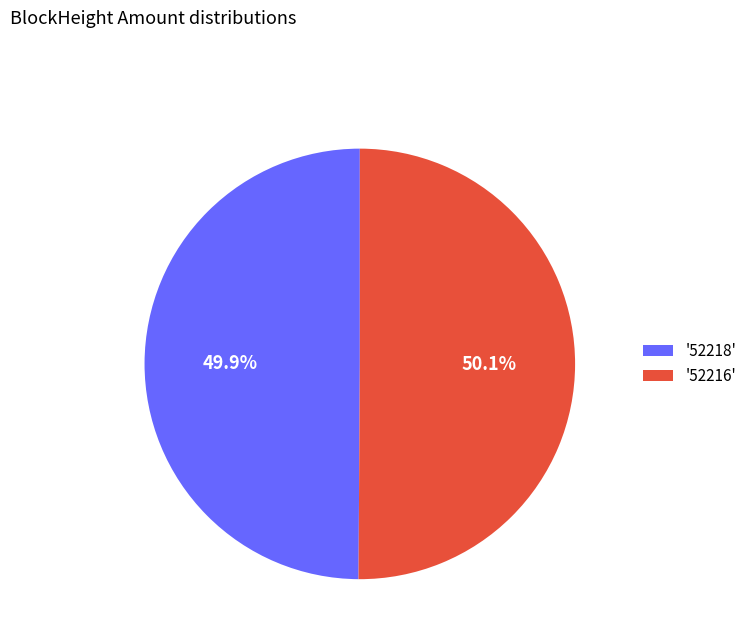

Do '52218' and '52216' together represent more than half of the pie?

Yes